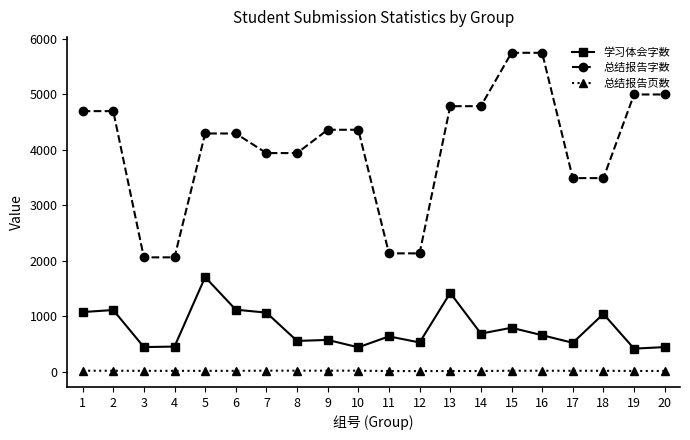

What is the sum of all 总结报告字数 values?

80980